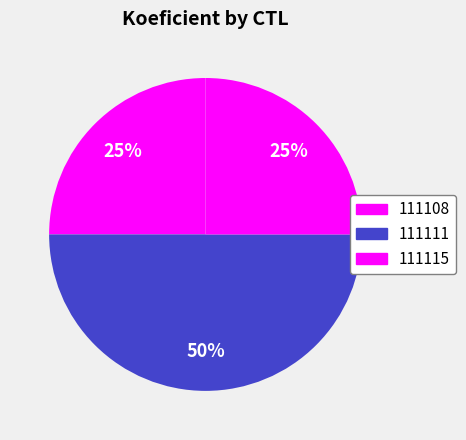

How many slices are in this pie chart?

3